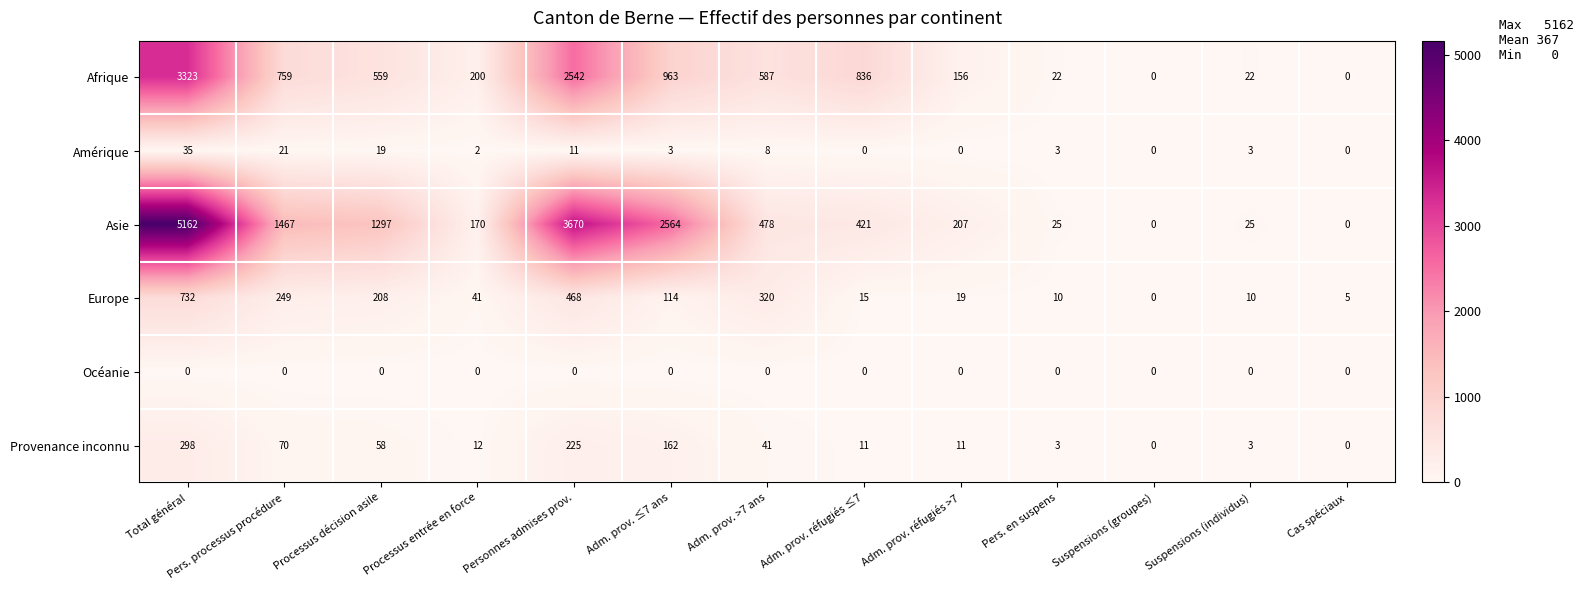

At which category is the sum across all series the highest?

Total général